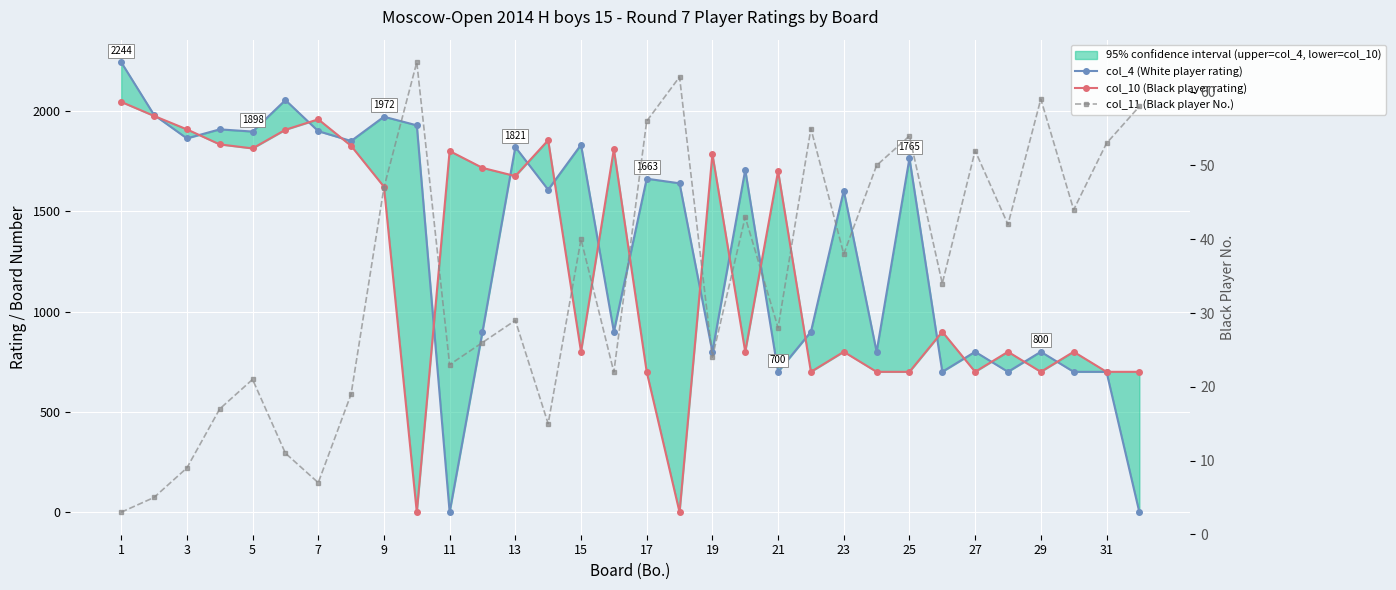

What is the highest value of the col_11 (Black player No.) series?

64